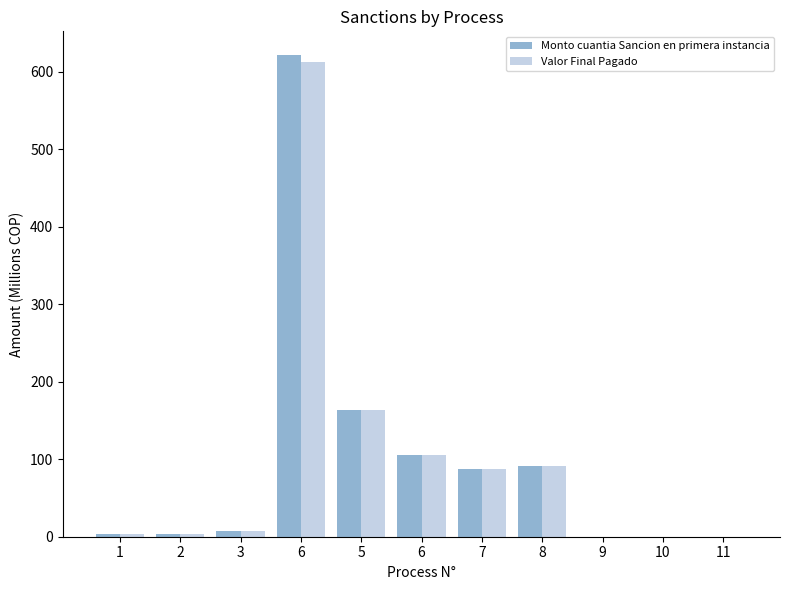

What are all the series names shown in the legend?

Monto cuantia Sancion en primera instancia, Valor Final Pagado